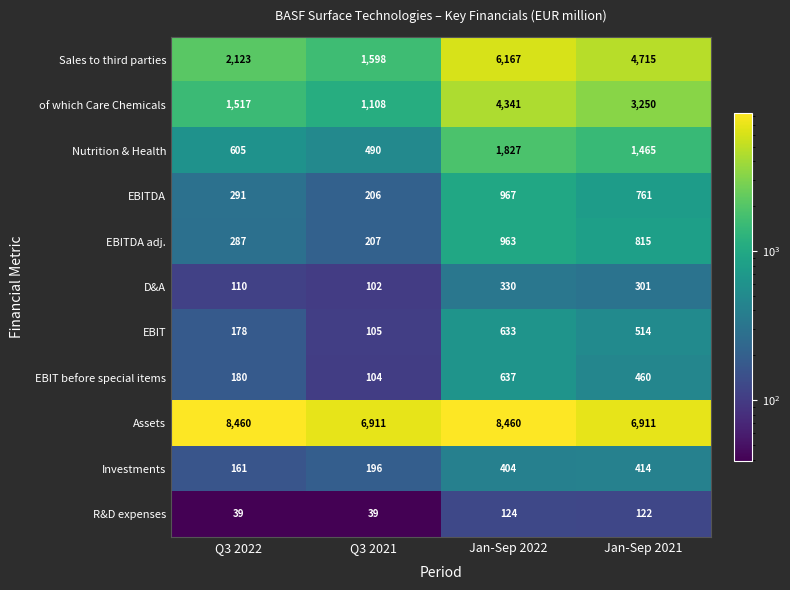

Which category has the lowest value in the Investments series?

Q3 2022